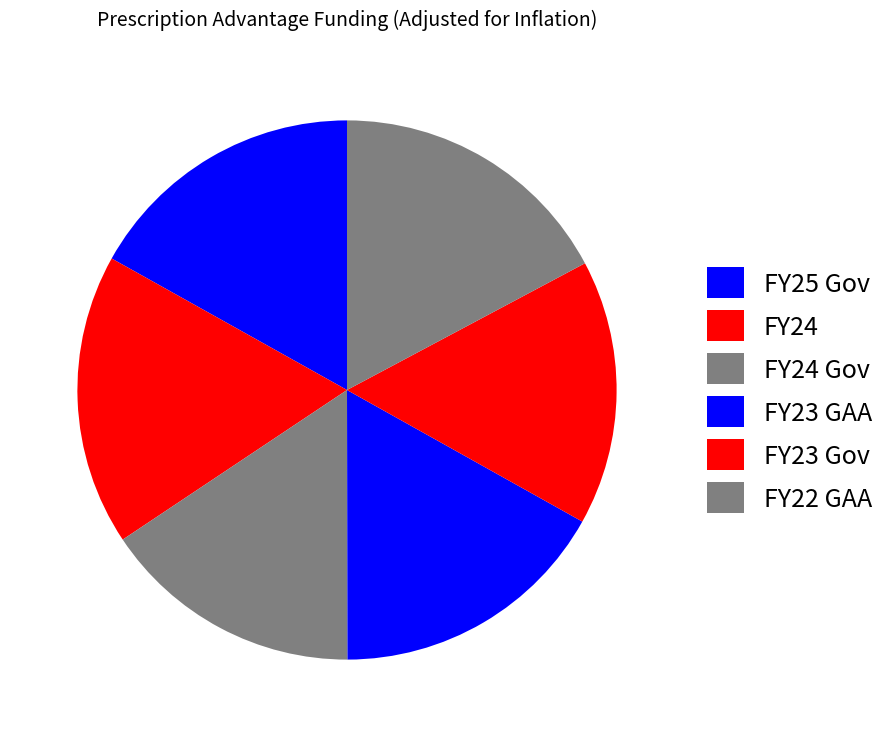

What is the largest slice in the pie chart?

FY24